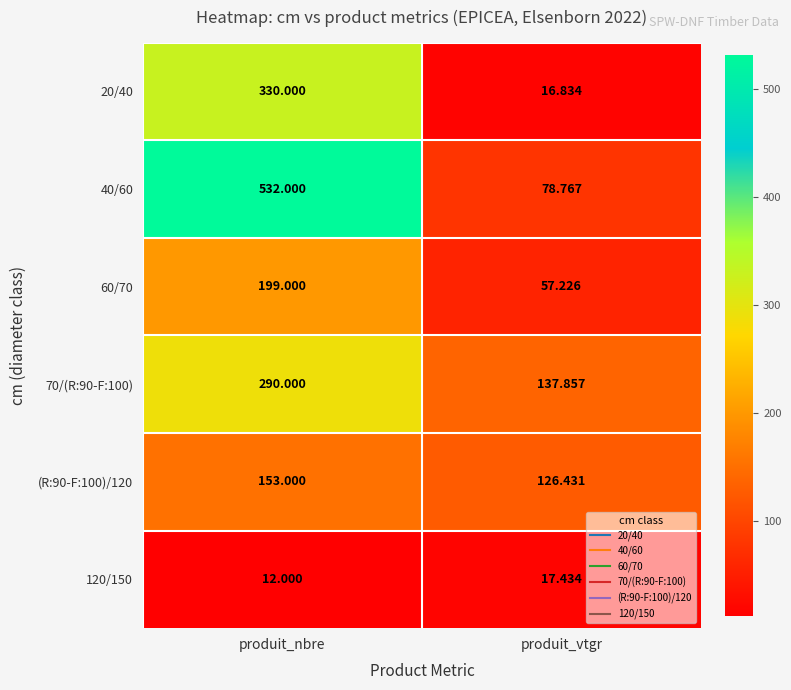

At which category is the sum across all series the highest?

produit_nbre